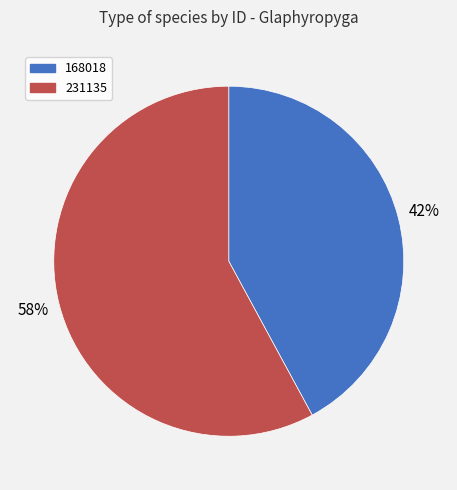

Which category has the biggest portion of the pie?

231135